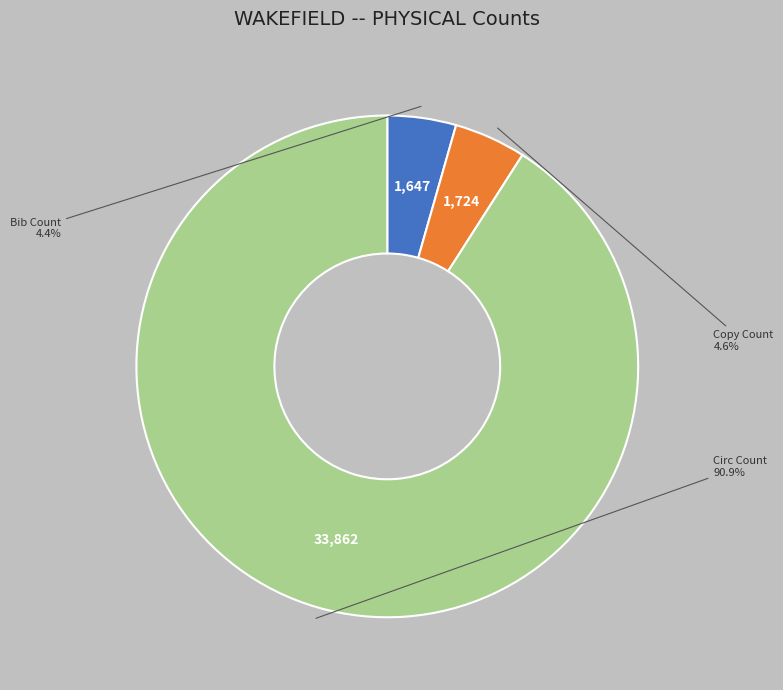

What percentage is the Bib Count slice, to the nearest percent?

4%